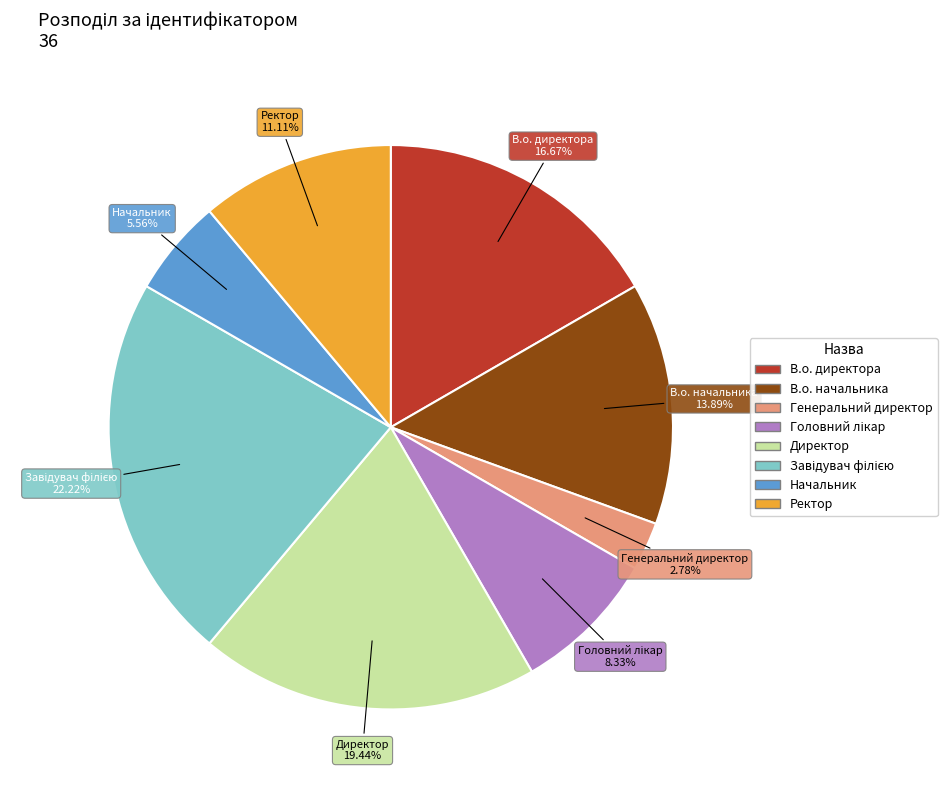

Is the sum of Ректор and В.о. начальника greater than half?

No